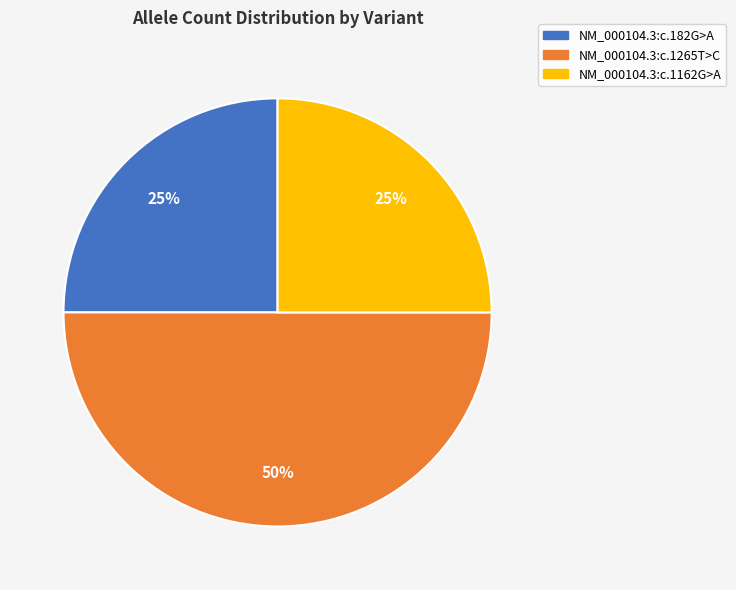

What is the largest slice in the pie chart?

NM_000104.3:c.1265T>C